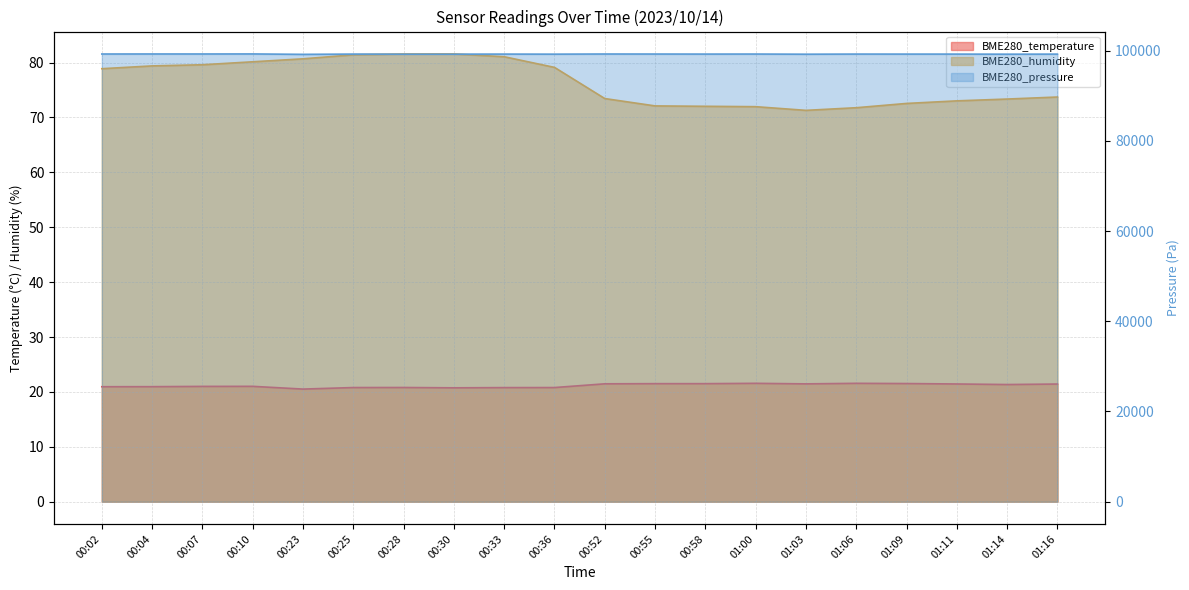

Reading left to right, list all the values displayed in this chart.

BME280_temperature: 00:02=20.9	00:04=20.9	00:07=21.0	00:10=21.0	00:23=20.5	00:25=20.8	00:28=20.8	00:30=20.7	00:33=20.8	00:36=20.8	00:52=21.5	00:55=21.5	00:58=21.5	01:00=21.6	01:03=21.5	01:06=21.6	01:09=21.5	01:11=21.4	01:14=21.3	01:16=21.4
BME280_humidity: 00:02=78.9	00:04=79.4	00:07=79.6	00:10=80.2	00:23=80.7	00:25=81.4	00:28=81.6	00:30=81.6	00:33=81.1	00:36=79.1	00:52=73.5	00:55=72.1	00:58=72.0	01:00=72.0	01:03=71.3	01:06=71.8	01:09=72.6	01:11=73.0	01:14=73.4	01:16=73.7
BME280_pressure: 00:02=99277.3	00:04=99285.2	00:07=99282.8	00:10=99292.6	00:23=99201.2	00:25=99260.1	00:28=99248.3	00:30=99246.3	00:33=99258.4	00:36=99244.8	00:52=99276.9	00:55=99270.3	00:58=99259.5	01:00=99267.8	01:03=99233.9	01:06=99261.6	01:09=99257.5	01:11=99255.7	01:14=99238.8	01:16=99253.1